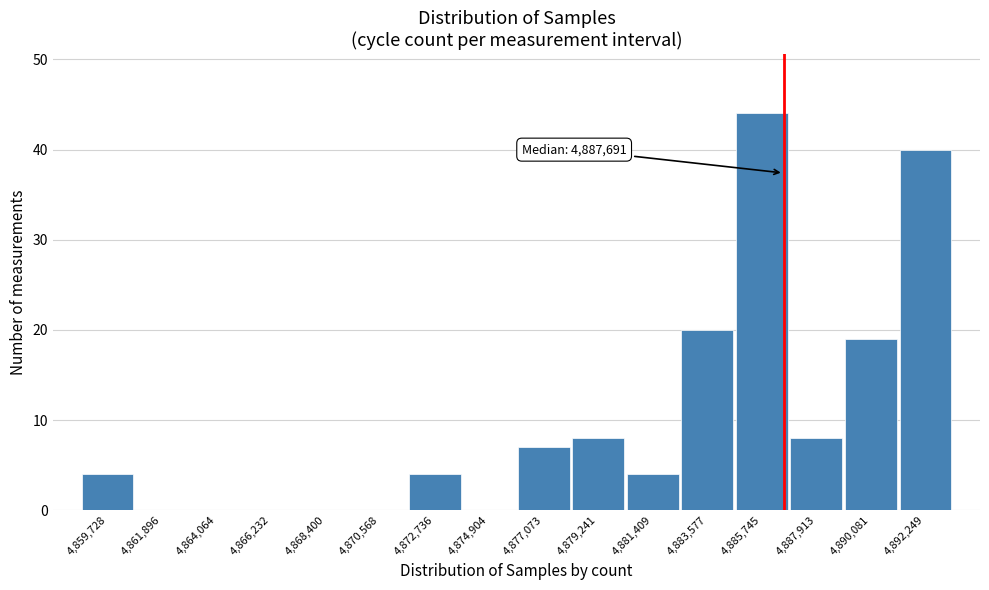

Reading left to right, what are all the values shown in this chart?

4,859,728=4	4,861,896=0	4,864,064=0	4,866,232=0	4,868,400=0	4,870,568=0	4,872,736=4	4,874,904=0	4,877,073=7	4,879,241=8	4,881,409=4	4,883,577=20	4,885,745=44	4,887,913=8	4,890,081=19	4,892,249=40